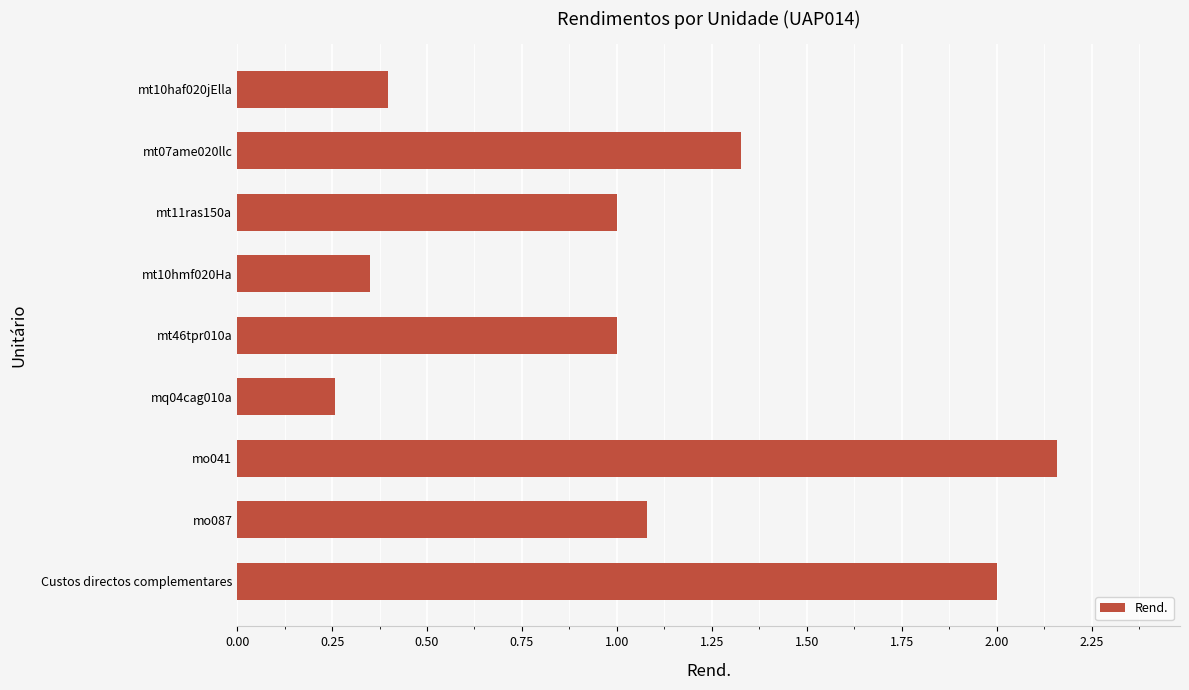

What is the label of the 1st bar from the top?

mt10haf020jElla